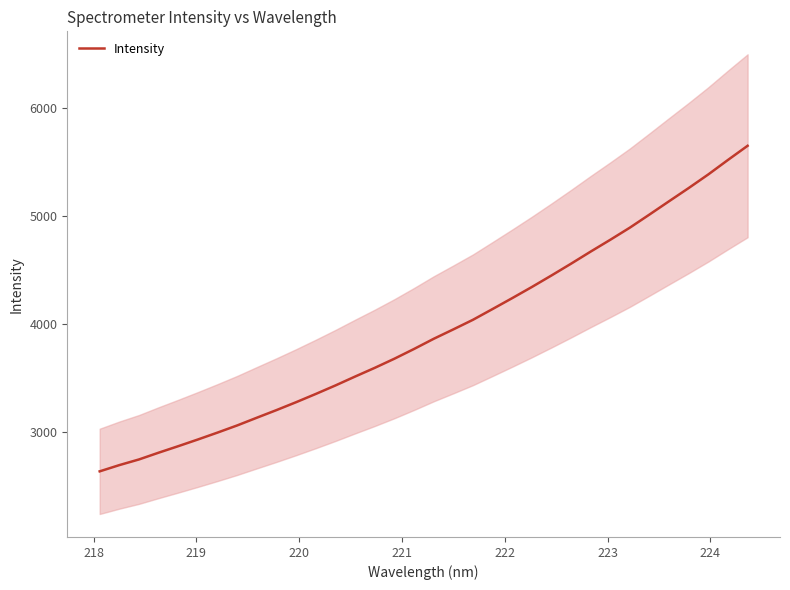

What is the minimum value for Intensity?

2633.2